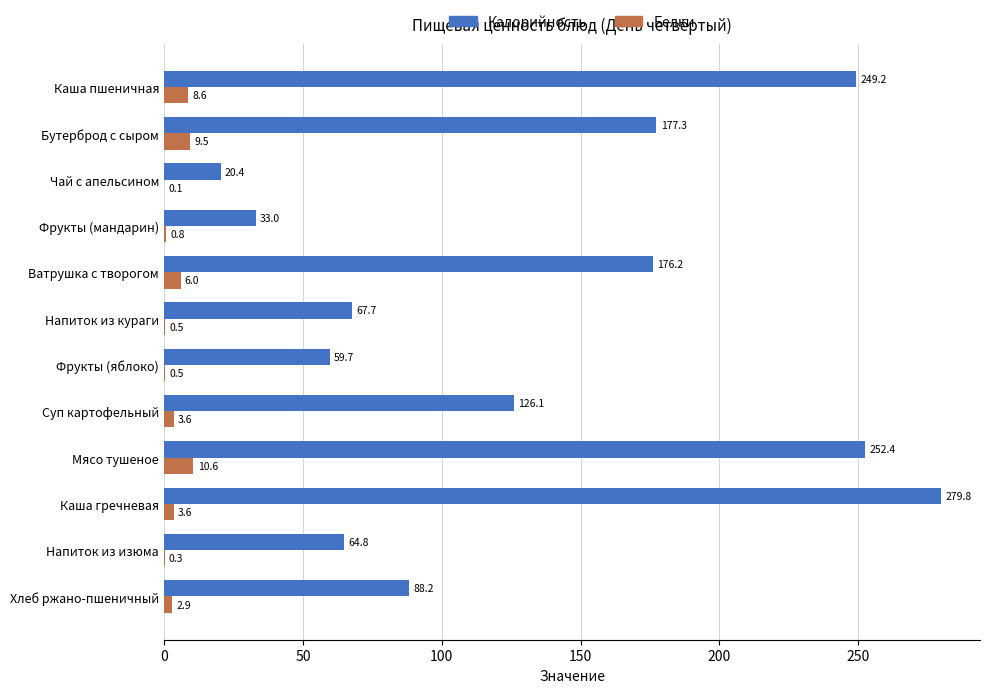

Where is Калорийность nearest to the value 150?

Суп картофельный